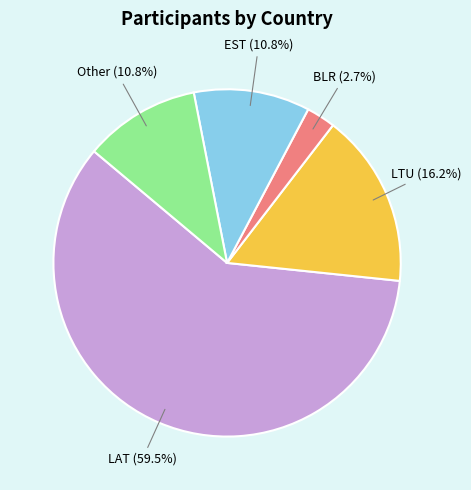

Is there a majority slice in this chart?

Yes